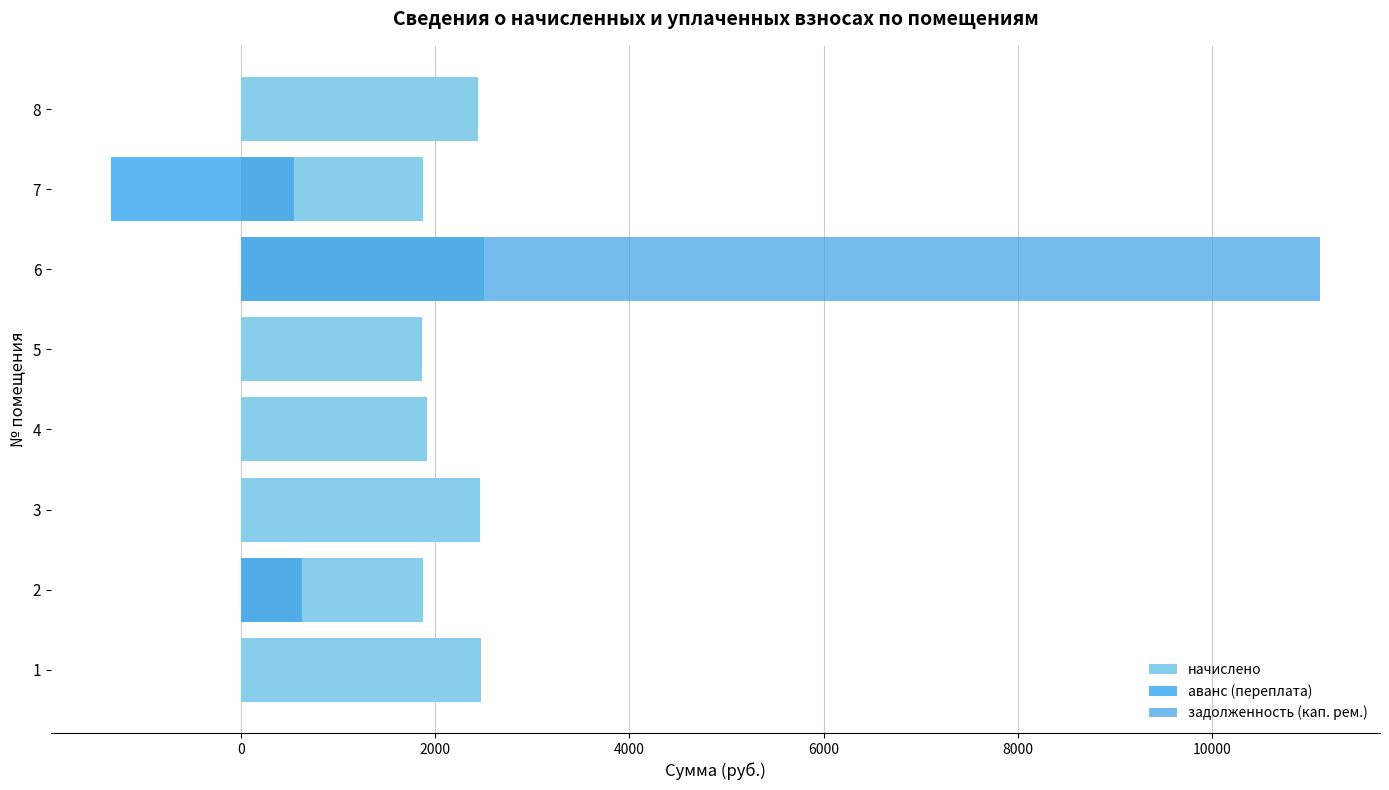

Is the value of начислено at 3 greater than the value of задолженность (кап. рем.) at 5?

Yes